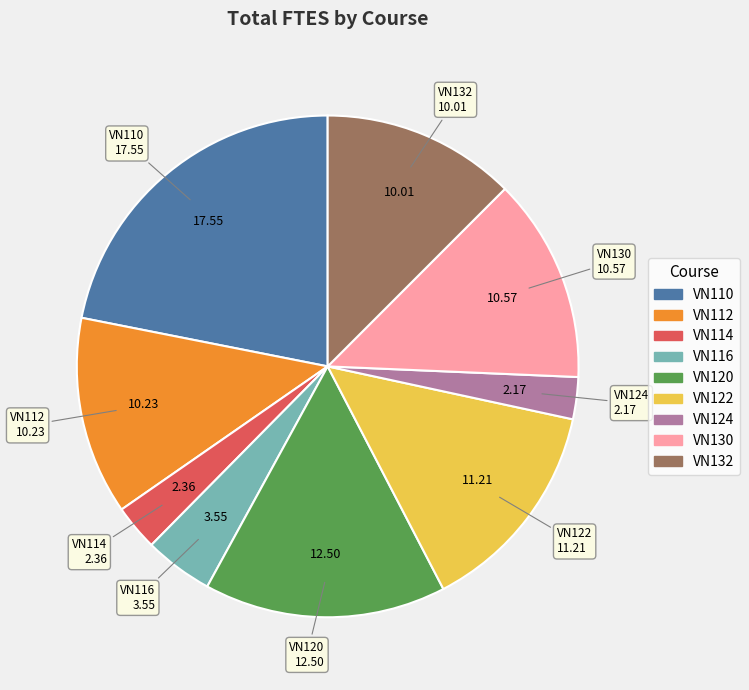

Is the sum of VN122 and VN124 greater than half?

No